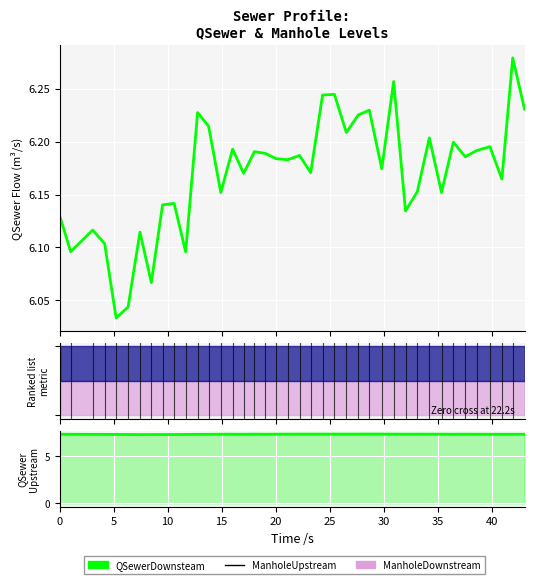

True or false: QSewerDownsteam has a value of 3.0 at 19.

False